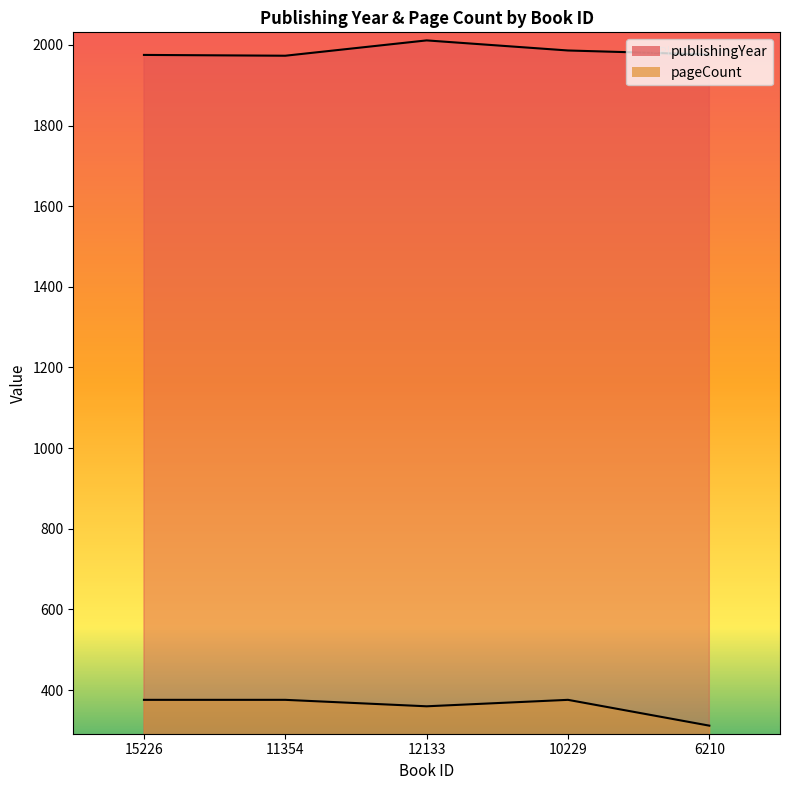

What are all the series names shown in the legend?

publishingYear, pageCount